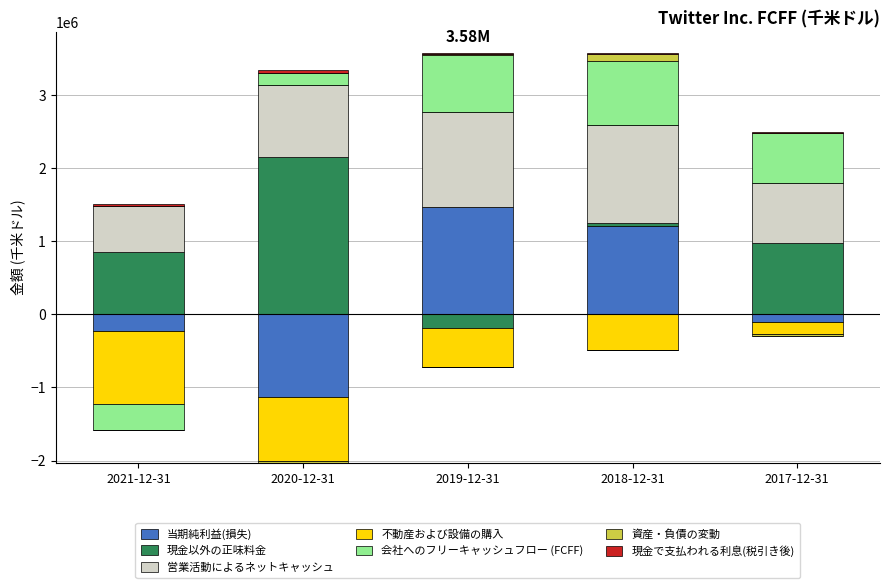

Is it true that 現金以外の正味料金 equals 3178198 at 2020-12-31?

False